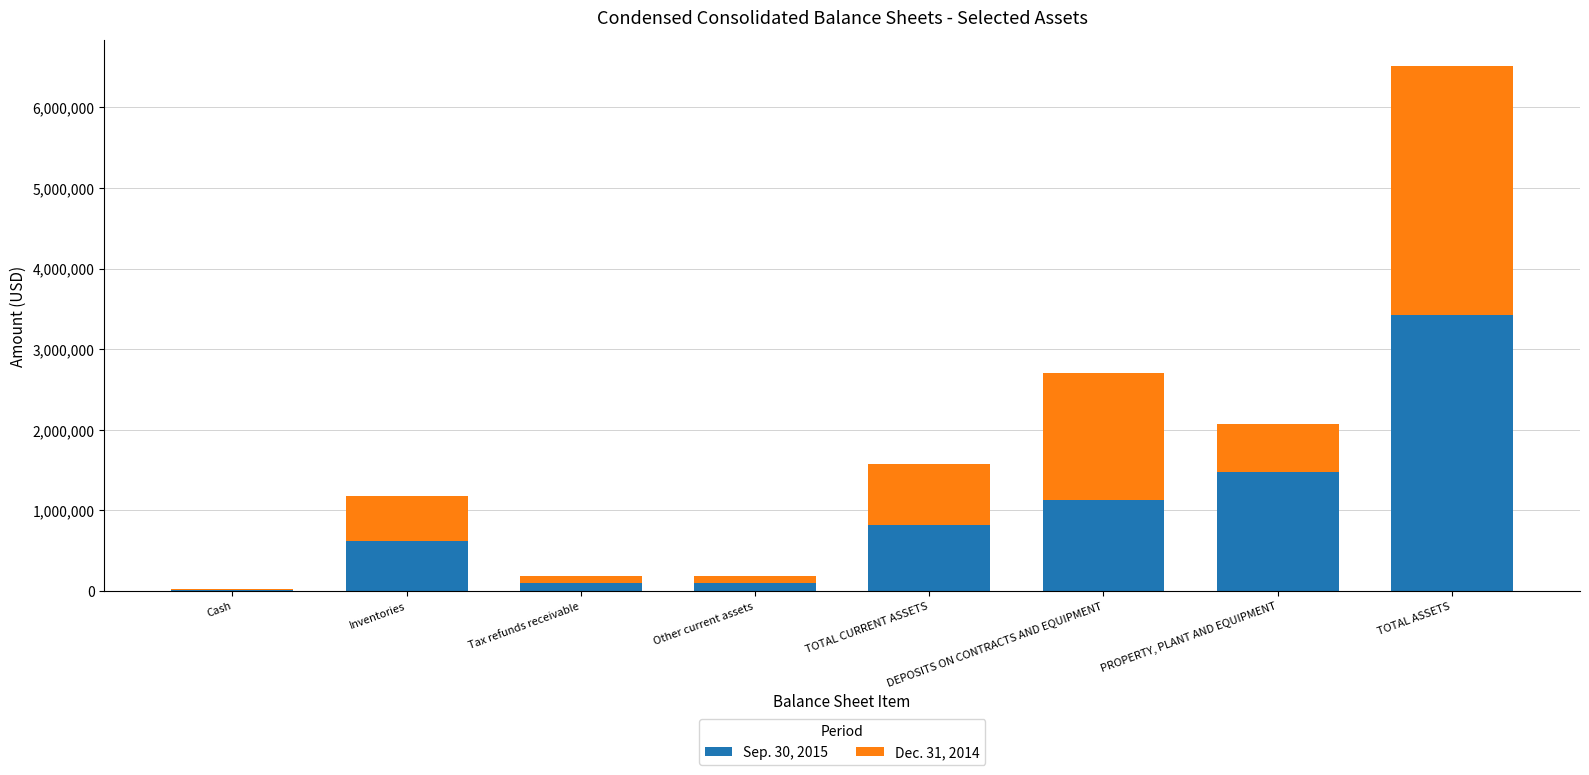

What is the difference between the Sep. 30, 2015 values at Cash and DEPOSITS ON CONTRACTS AND EQUIPMENT?

1118569